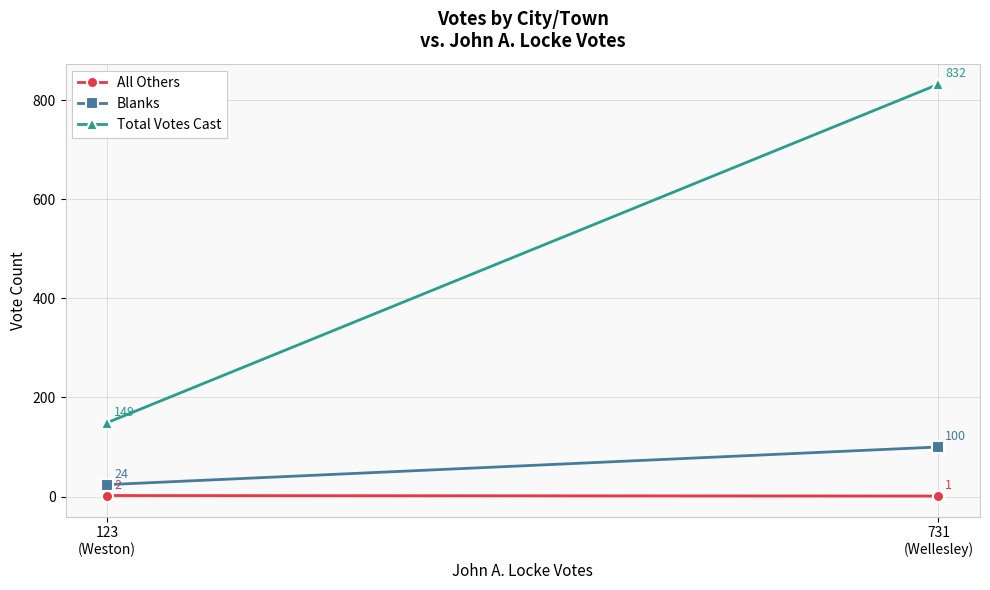

At which label does All Others reach its minimum?

731
(Wellesley)